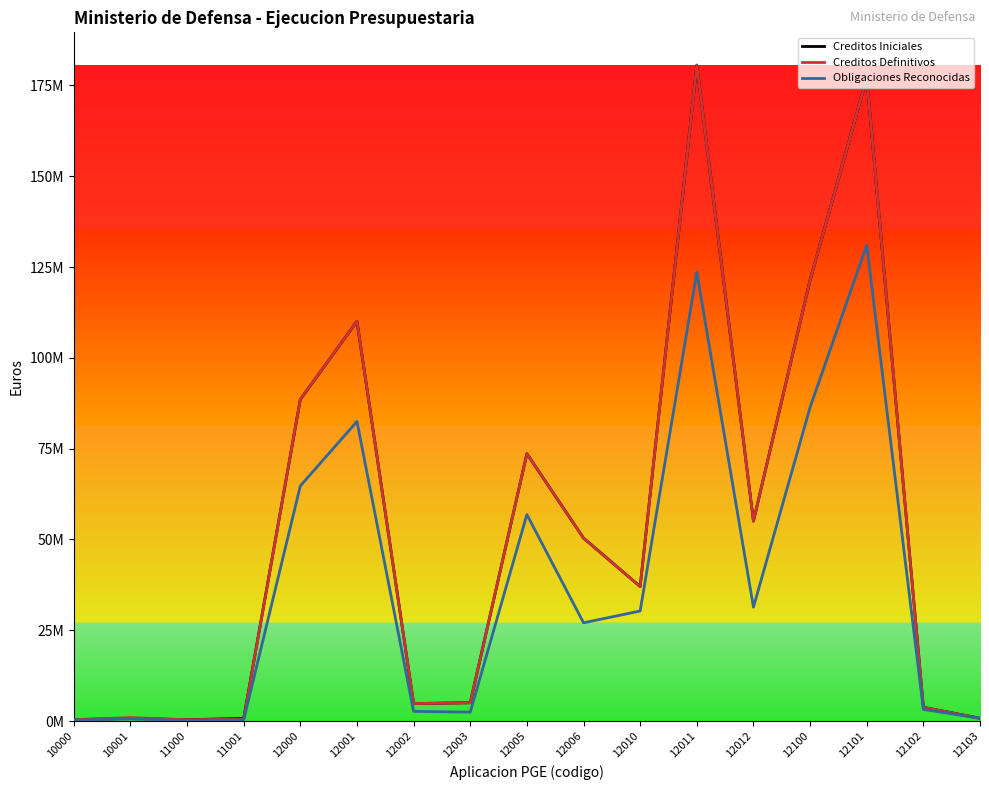

True or false: Obligaciones Reconocidas and Creditos Definitivos intersect in this chart.

False